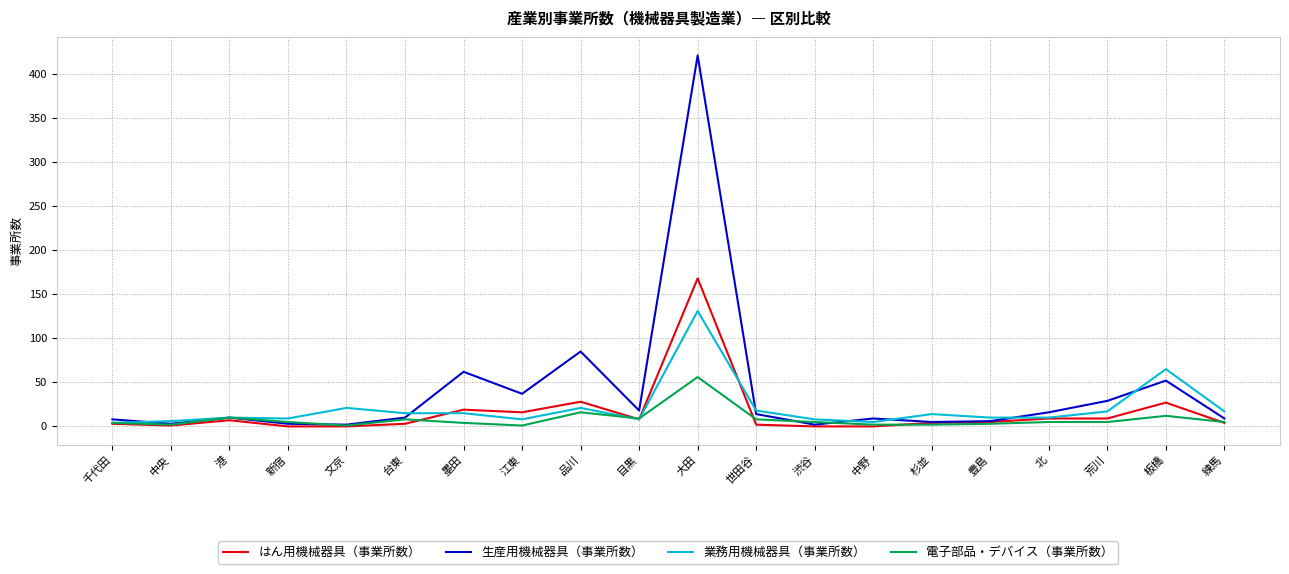

What are all the series names shown in the legend?

はん用機械器具（事業所数）, 生産用機械器具（事業所数）, 業務用機械器具（事業所数）, 電子部品・デバイス（事業所数）